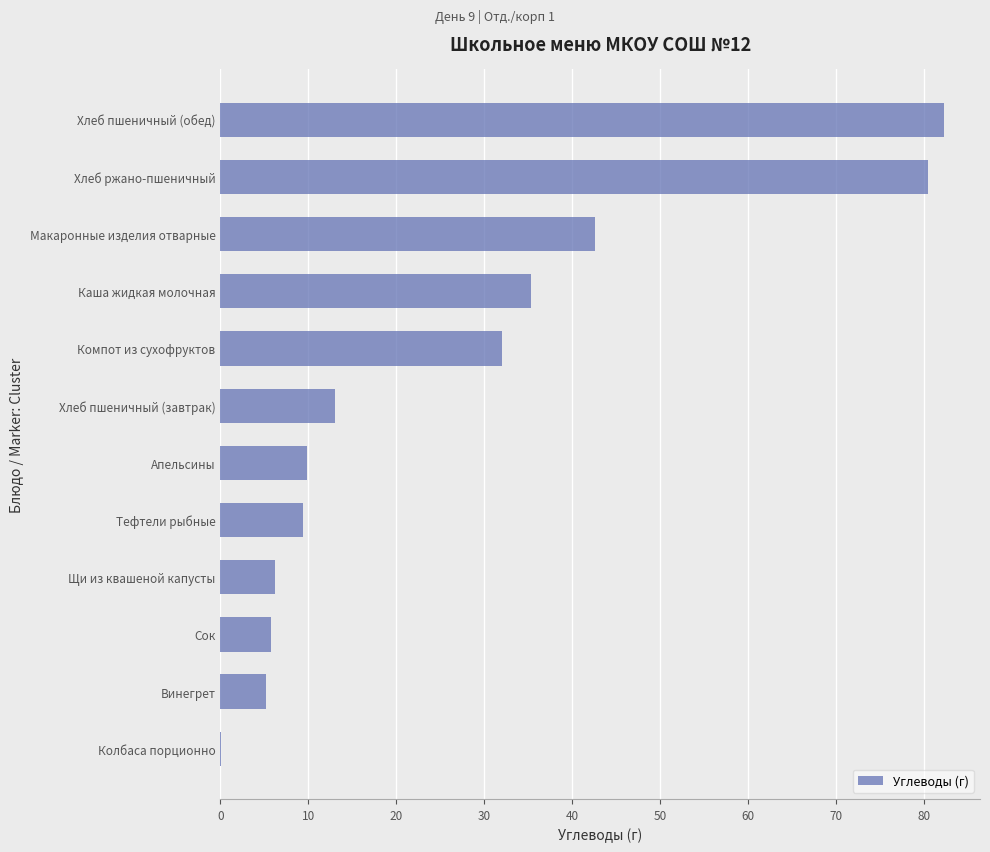

Between Компот из сухофруктов and Каша жидкая молочная, which is larger?

Каша жидкая молочная